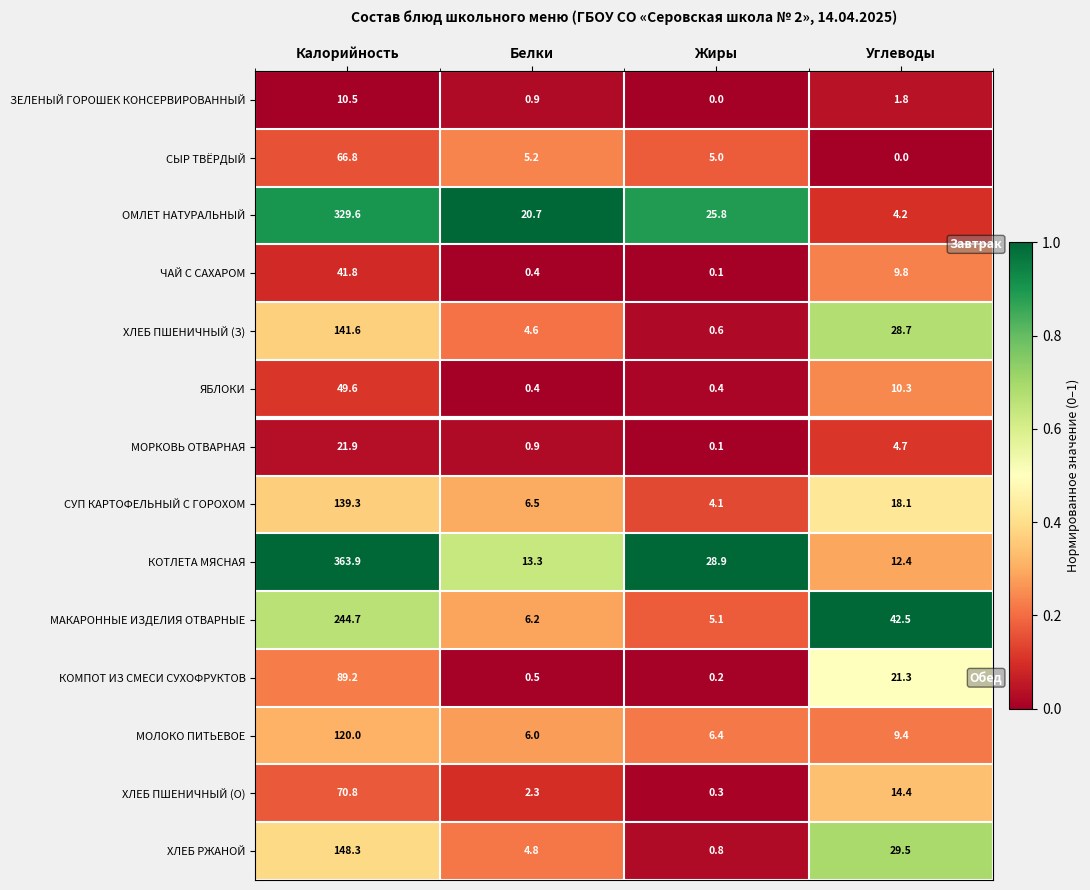

Is it true that ХЛЕБ ПШЕНИЧНЫЙ (О) equals 3.6 at Белки?

False